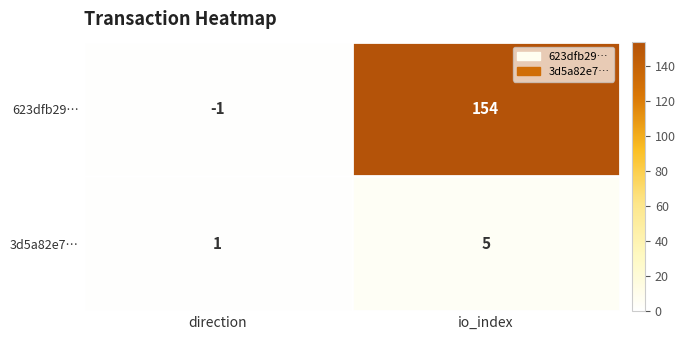

How many values in the 3d5a82e7… series are below 5?

1